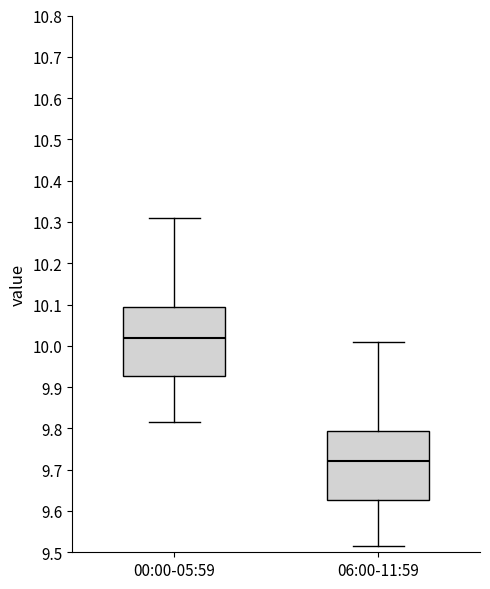

Which box's median line is the highest?

00:00-05:59